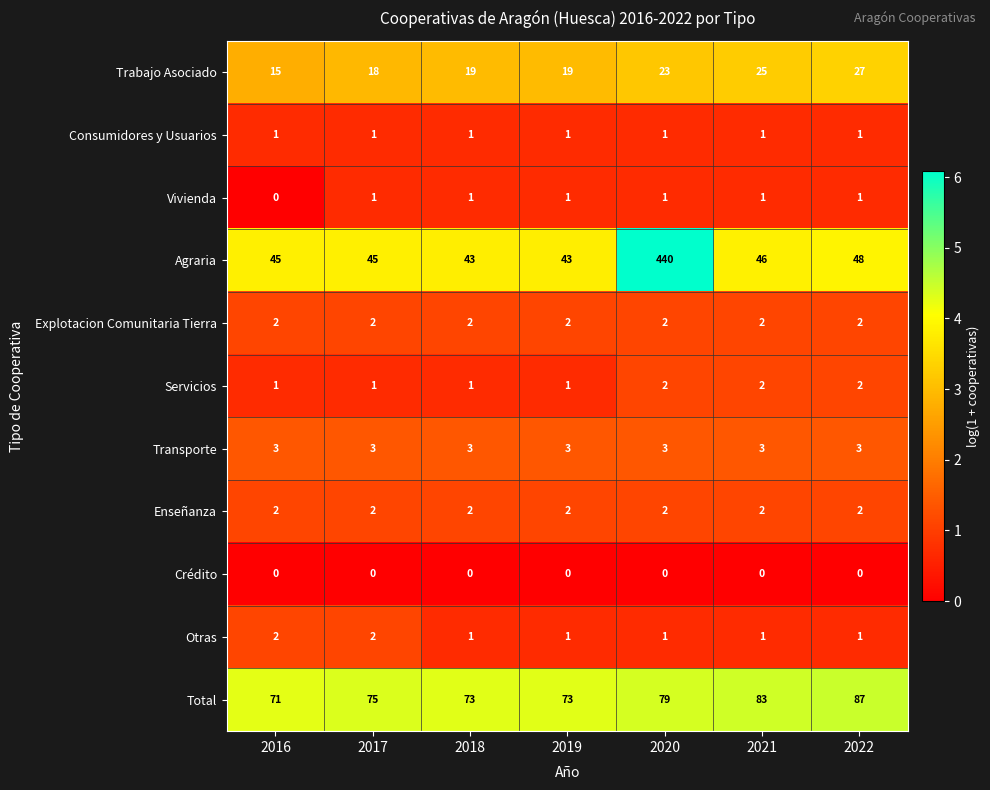

At which category does the chart reach its peak across all series?

2020